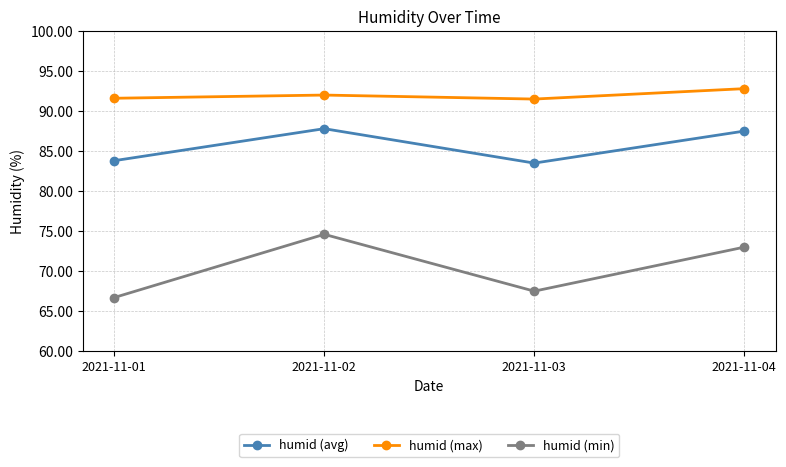

How many interior local valleys does the humid (min) series have?

1